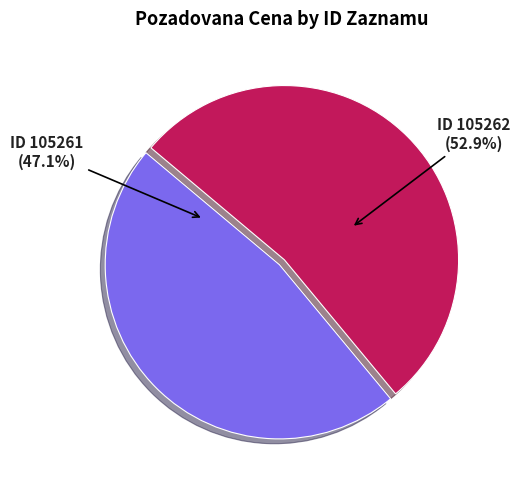

What is the majority slice?

ID 105262 (52.9%)